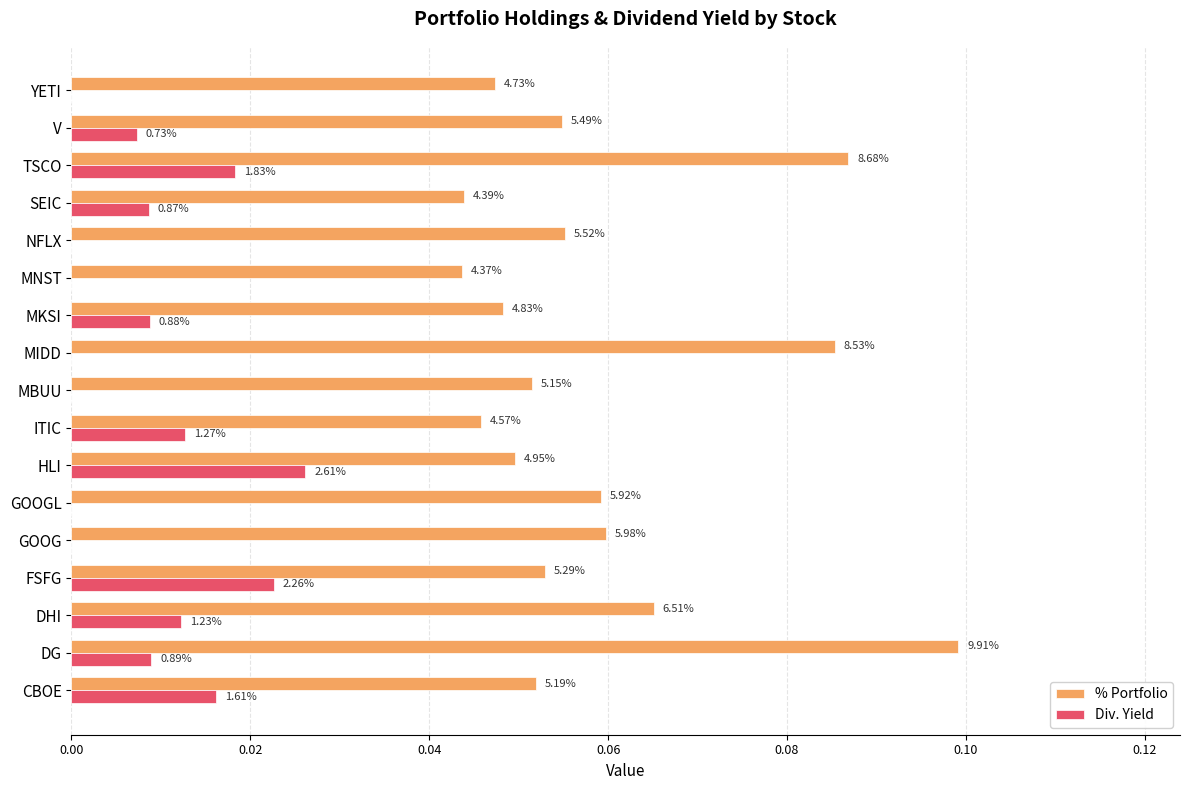

What is the difference between the maximum and minimum values in the % Portfolio series?

0.1